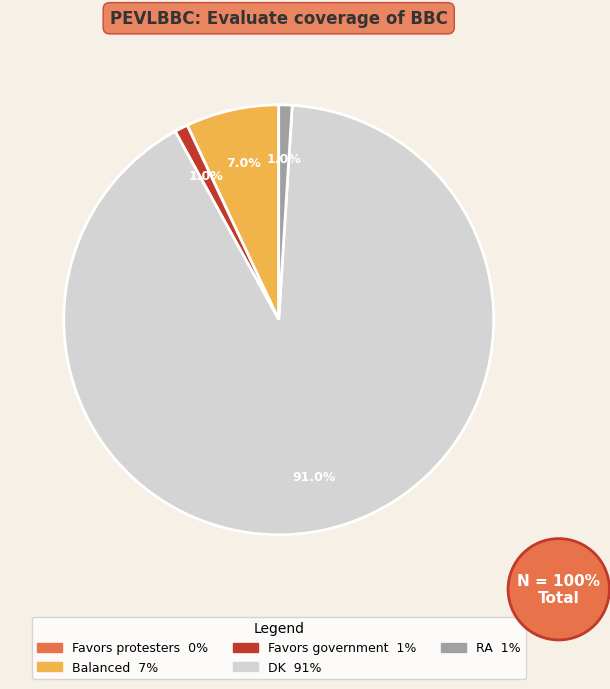

Which category has the biggest portion of the pie?

DK